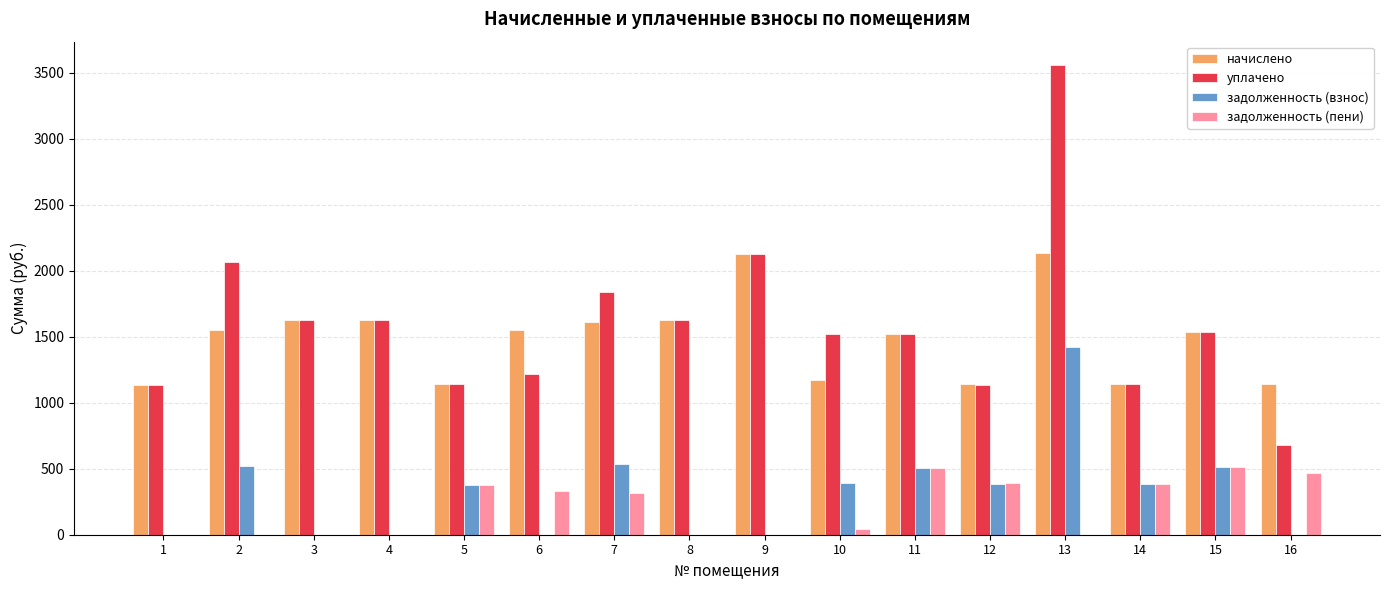

What is the maximum value for задолженность (пени)?

512.0